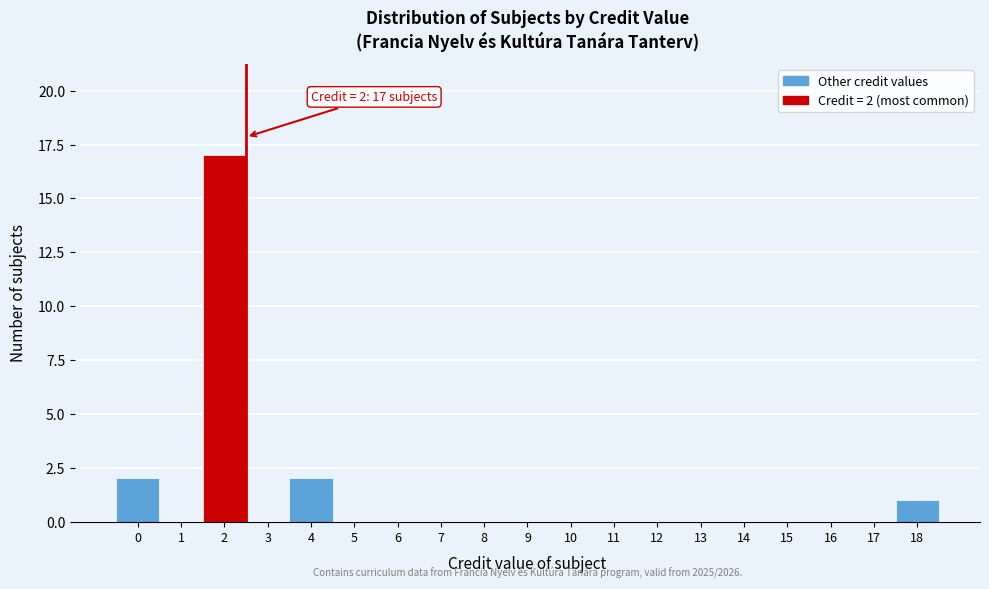

Over which range of the x-axis is the bar tallest?

1.5 to 2.5